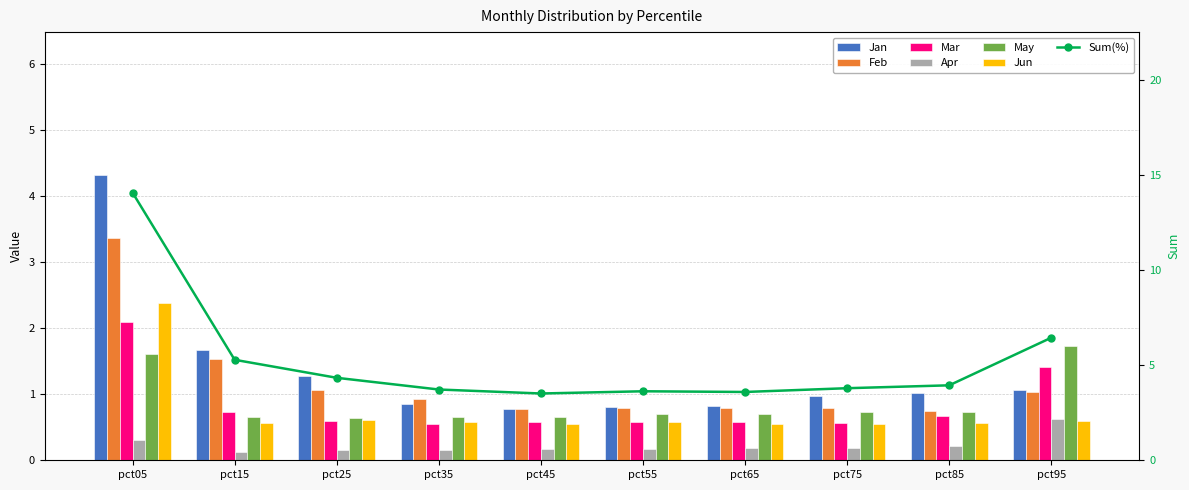

The value of May at pct75 is 0.7. True or false?

True